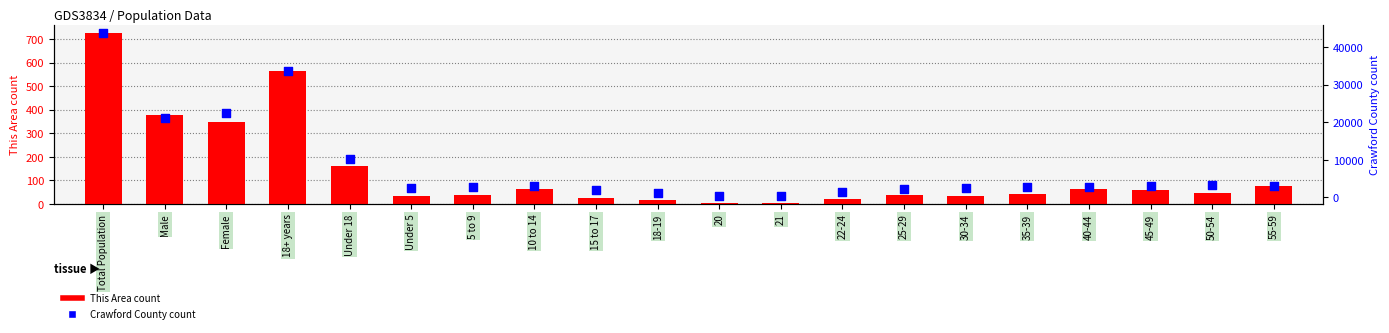

Is the value of Crawford County count at Female greater than the value of This Area count at 18-19?

Yes